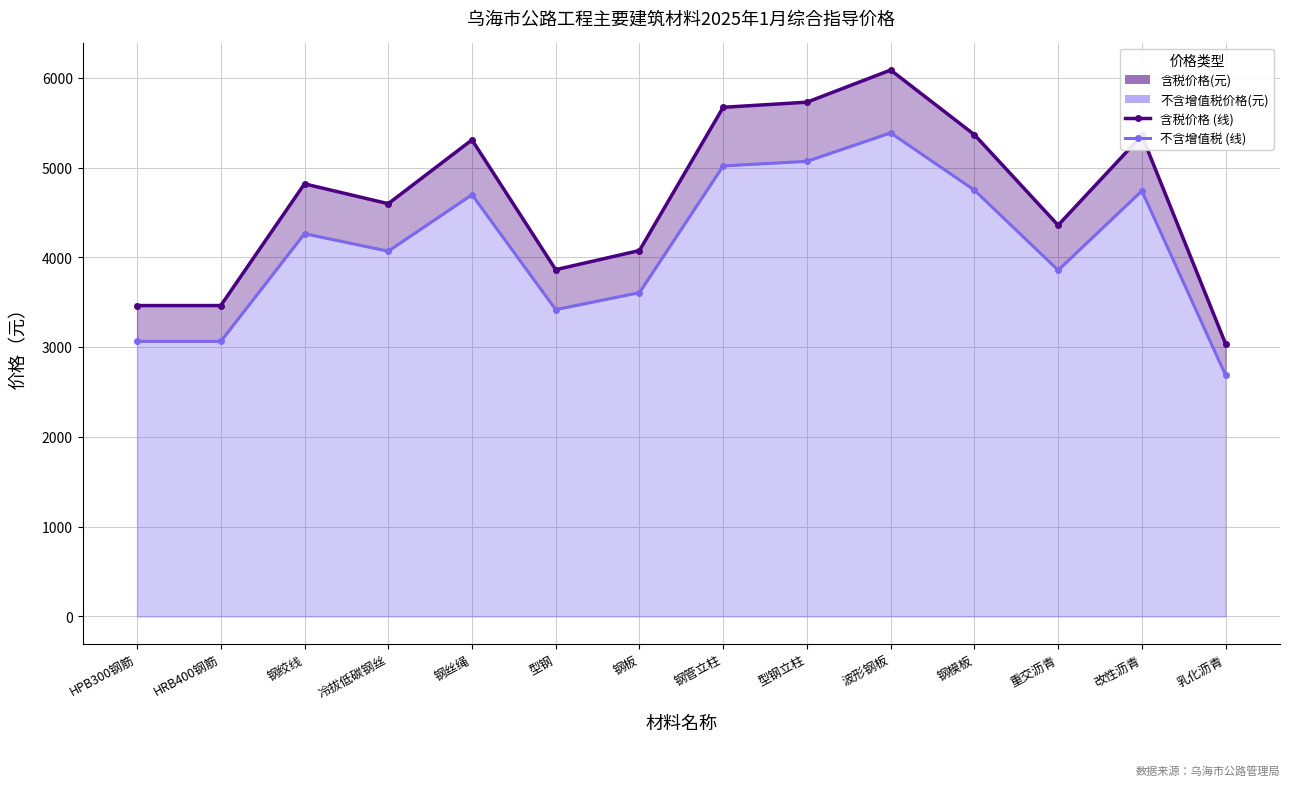

What is the label of the 5th point from the right?

波形钢板